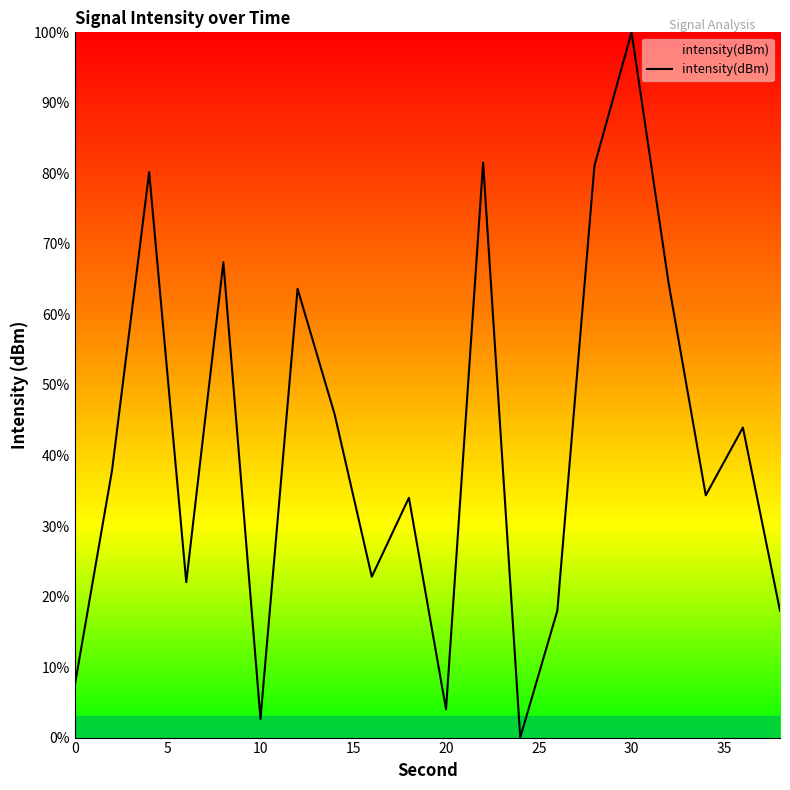

What is the maximum value shown in the chart?

100.0